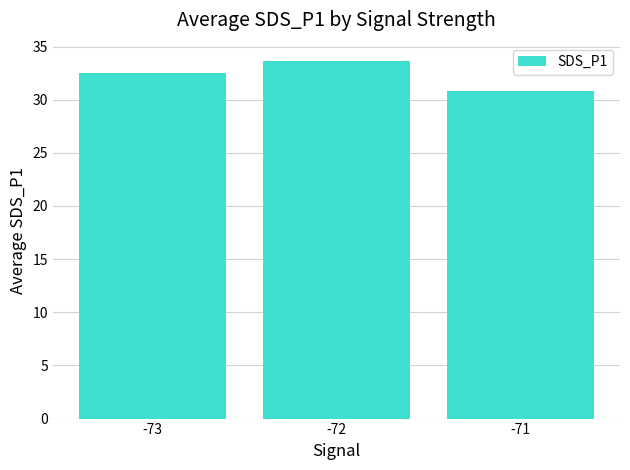

What is the average value?

32.4